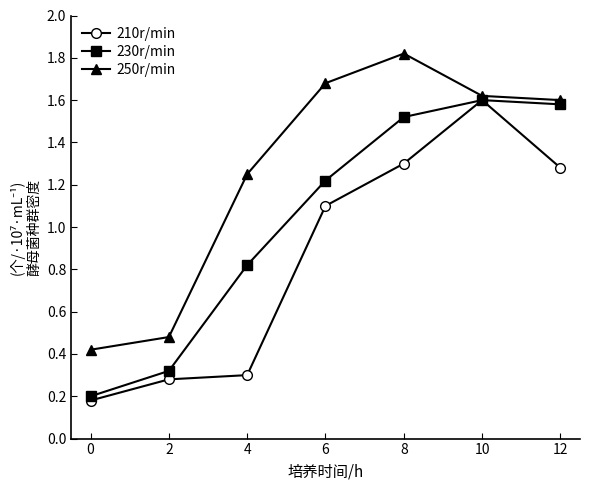

Which series has the widest spread of values?

210r/min